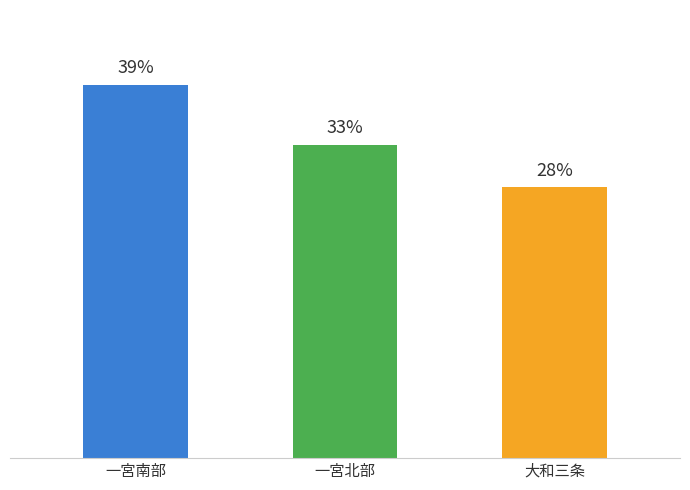

Where is the data nearest to the value 5350?

一宮北部